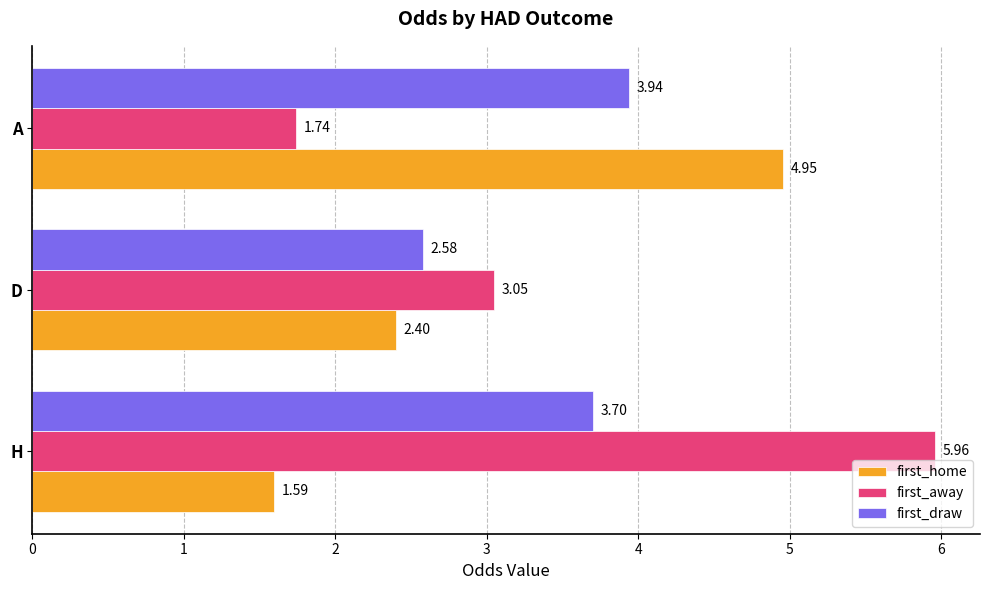

What is the smallest value displayed?

1.6